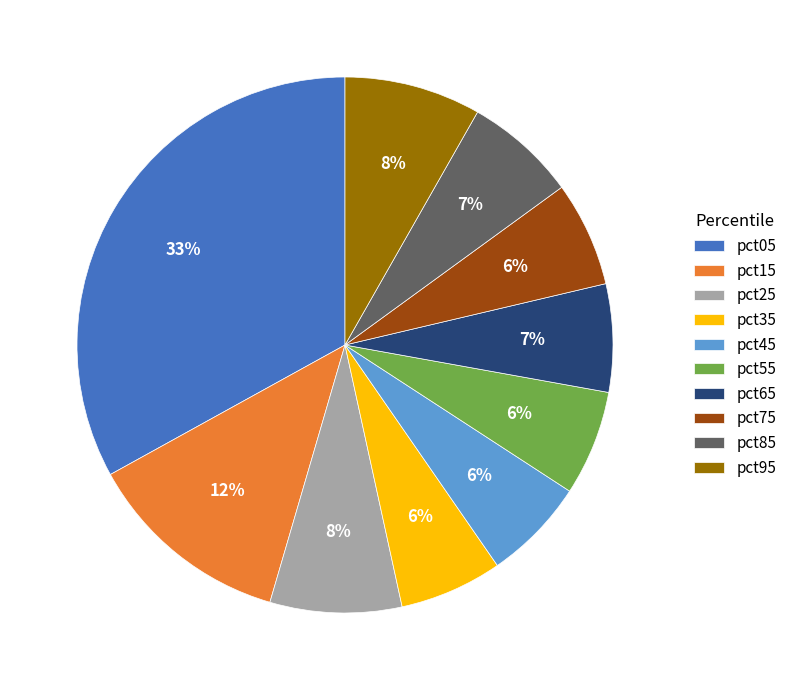

Between pct05 and pct15, which is larger?

pct05